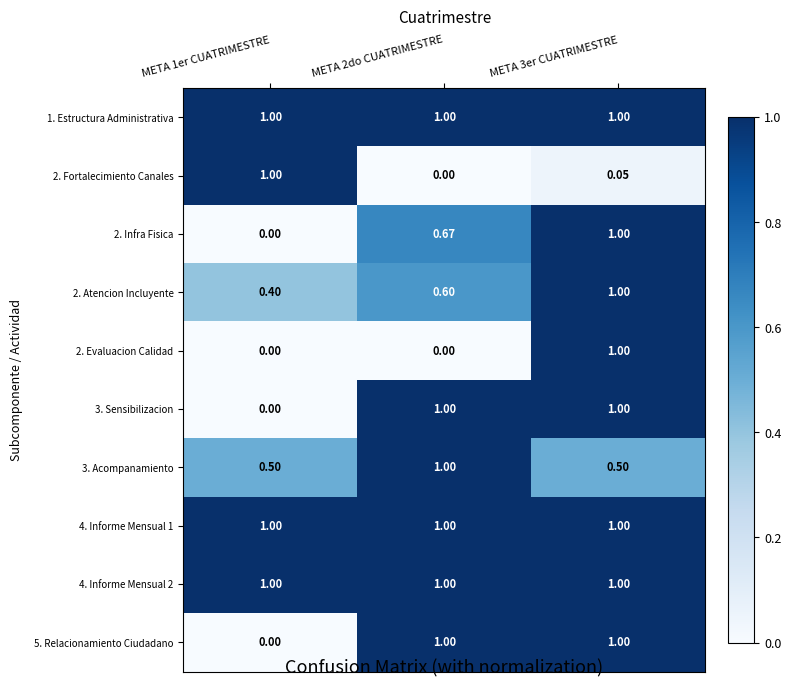

Reading left to right, what are all the values shown in this chart?

1. Estructura Administrativa: META 1er CUATRIMESTRE=1.0	META 2do CUATRIMESTRE=1.0	META 3er CUATRIMESTRE=1.0
2. Fortalecimiento Canales: META 1er CUATRIMESTRE=1.0	META 2do CUATRIMESTRE=0.0	META 3er CUATRIMESTRE=0.1
2. Infra Fisica: META 1er CUATRIMESTRE=0.0	META 2do CUATRIMESTRE=0.7	META 3er CUATRIMESTRE=1.0
2. Atencion Incluyente: META 1er CUATRIMESTRE=0.4	META 2do CUATRIMESTRE=0.6	META 3er CUATRIMESTRE=1.0
2. Evaluacion Calidad: META 1er CUATRIMESTRE=0.0	META 2do CUATRIMESTRE=0.0	META 3er CUATRIMESTRE=1.0
3. Sensibilizacion: META 1er CUATRIMESTRE=0.0	META 2do CUATRIMESTRE=1.0	META 3er CUATRIMESTRE=1.0
3. Acompanamiento: META 1er CUATRIMESTRE=0.5	META 2do CUATRIMESTRE=1.0	META 3er CUATRIMESTRE=0.5
4. Informe Mensual 1: META 1er CUATRIMESTRE=1.0	META 2do CUATRIMESTRE=1.0	META 3er CUATRIMESTRE=1.0
4. Informe Mensual 2: META 1er CUATRIMESTRE=1.0	META 2do CUATRIMESTRE=1.0	META 3er CUATRIMESTRE=1.0
5. Relacionamiento Ciudadano: META 1er CUATRIMESTRE=0.0	META 2do CUATRIMESTRE=1.0	META 3er CUATRIMESTRE=1.0